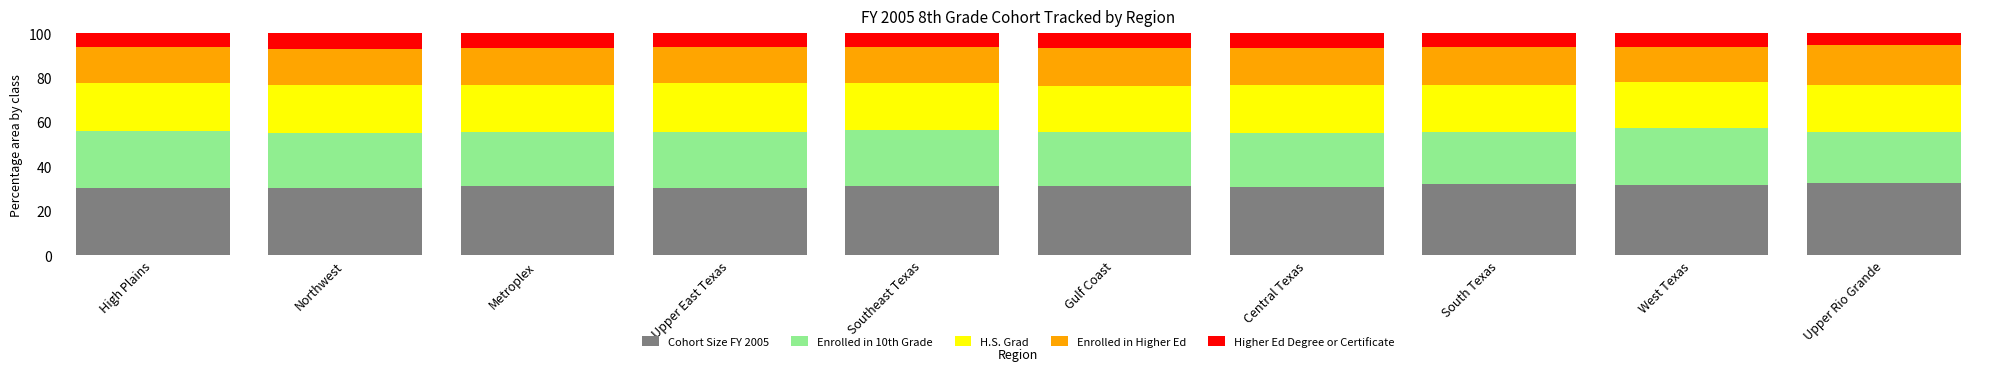

What is the total value across all series at Gulf Coast?

100.0